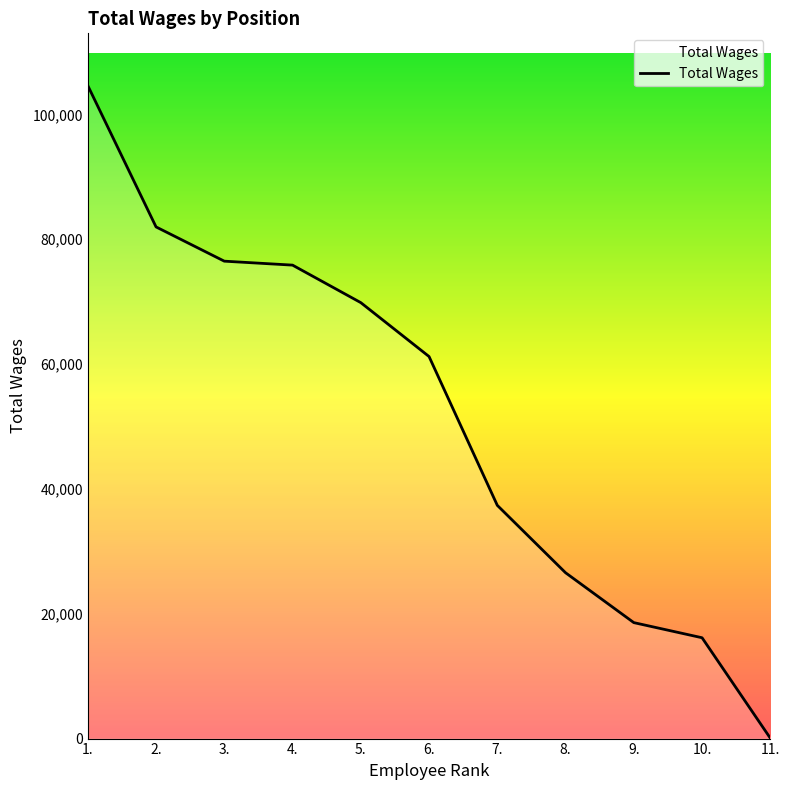

The value at 6. is 36344. True or false?

False